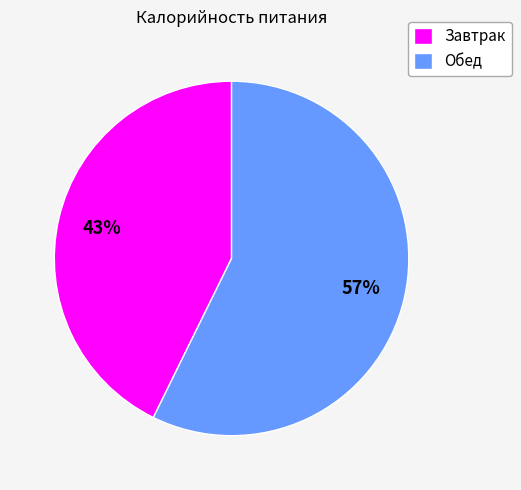

How many slices are in this pie chart?

2